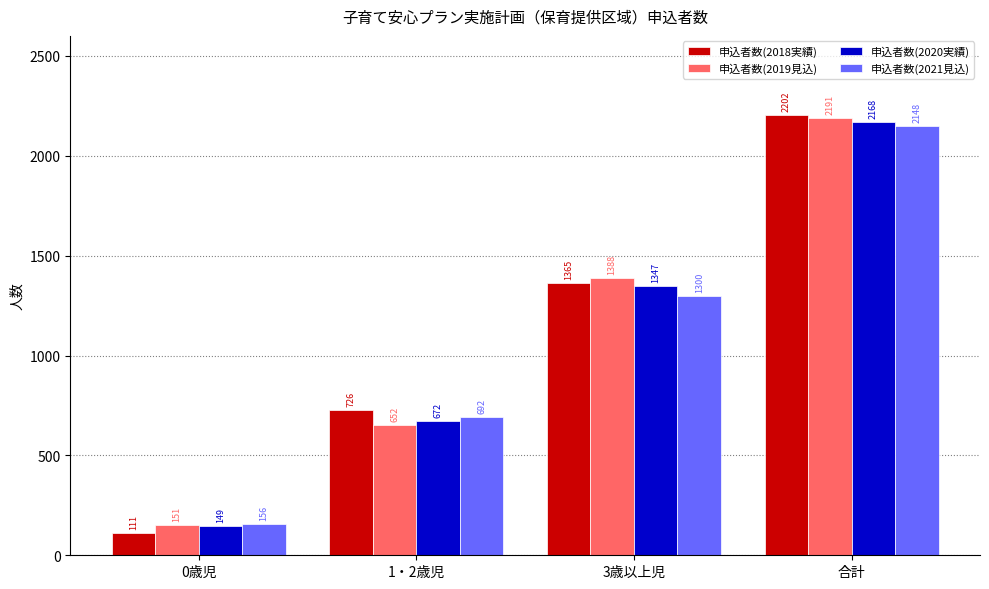

Reading left to right, extract all data points from this chart.

申込者数(2018実績): 0歳児=111	1・2歳児=726	3歳以上児=1365	合計=2202
申込者数(2019見込): 0歳児=151	1・2歳児=652	3歳以上児=1388	合計=2191
申込者数(2020実績): 0歳児=149	1・2歳児=672	3歳以上児=1347	合計=2168
申込者数(2021見込): 0歳児=156	1・2歳児=692	3歳以上児=1300	合計=2148